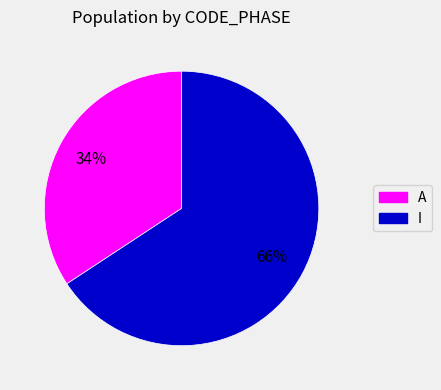

To the nearest percent, what is the average slice percentage?

50%